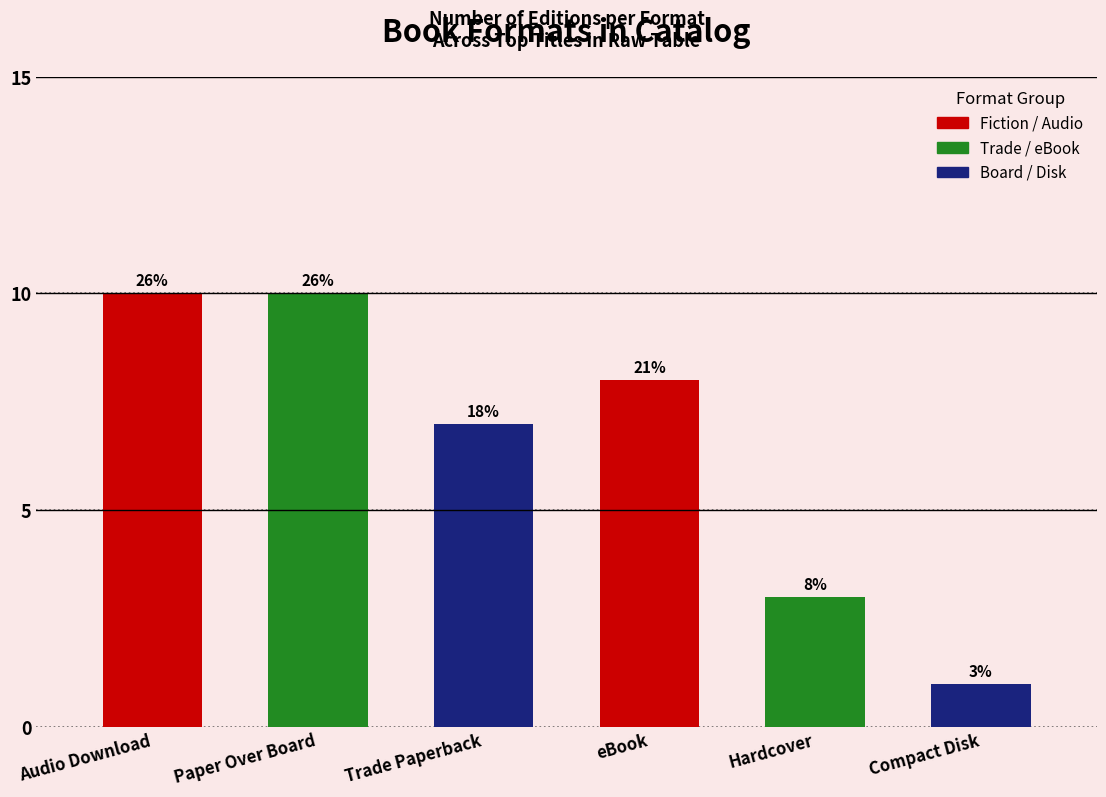

Reading left to right, transcribe all the data shown in this chart.

Audio Download=10	Paper Over Board=10	Trade Paperback=7	eBook=8	Hardcover=3	Compact Disk=1